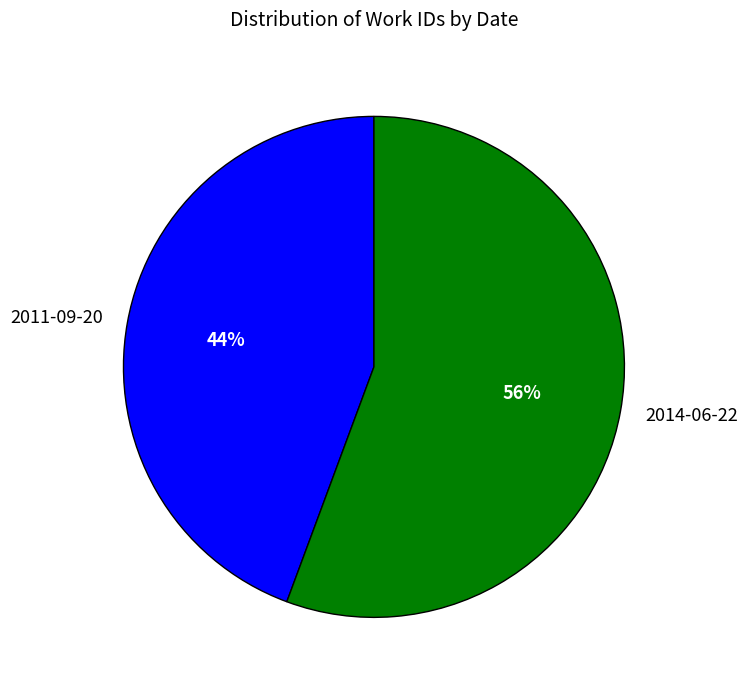

Approximately how many times larger is the value at 2011-09-20 compared to 2014-06-22?

0.8